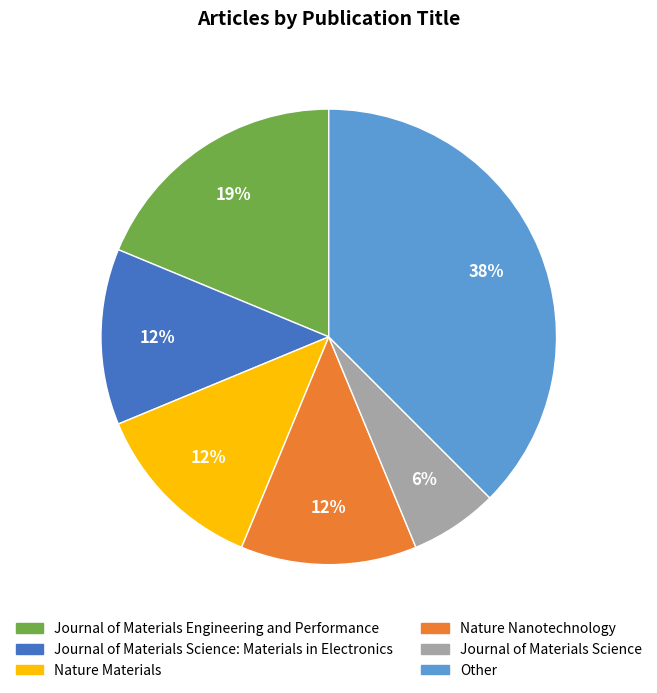

To the nearest percent, what is the average slice percentage?

17%